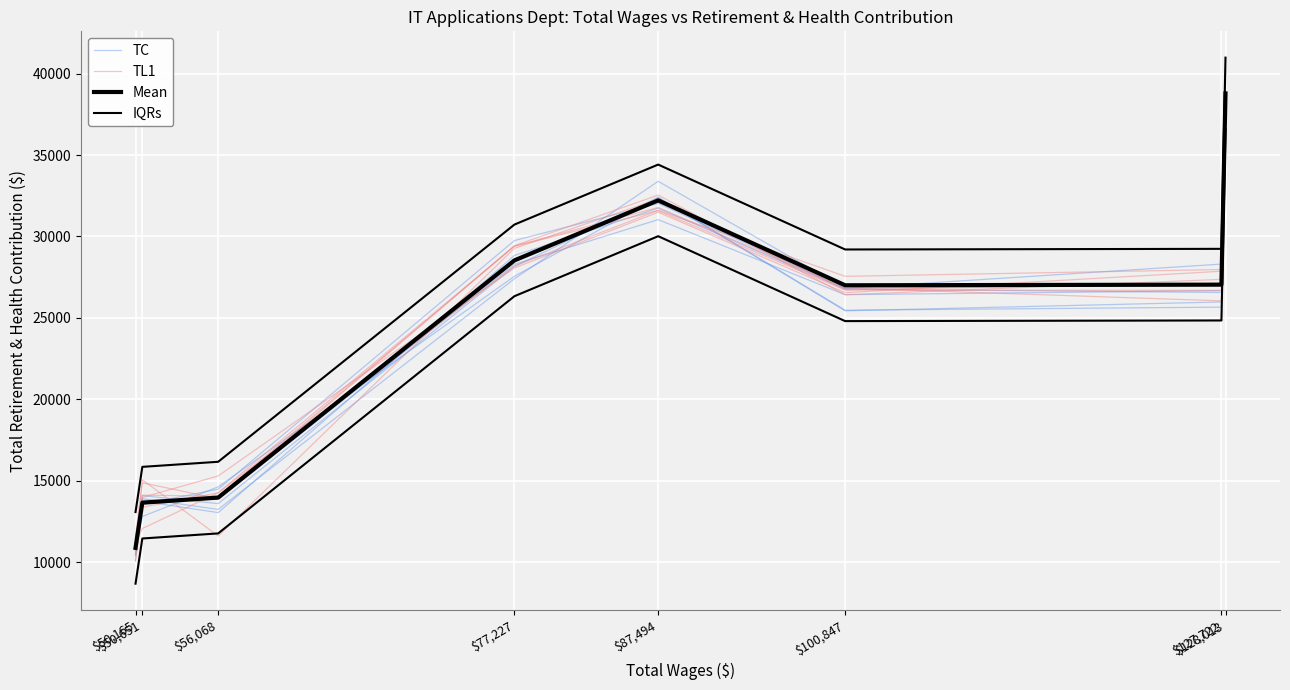

True or false: TC and IQRs cross at least once.

False